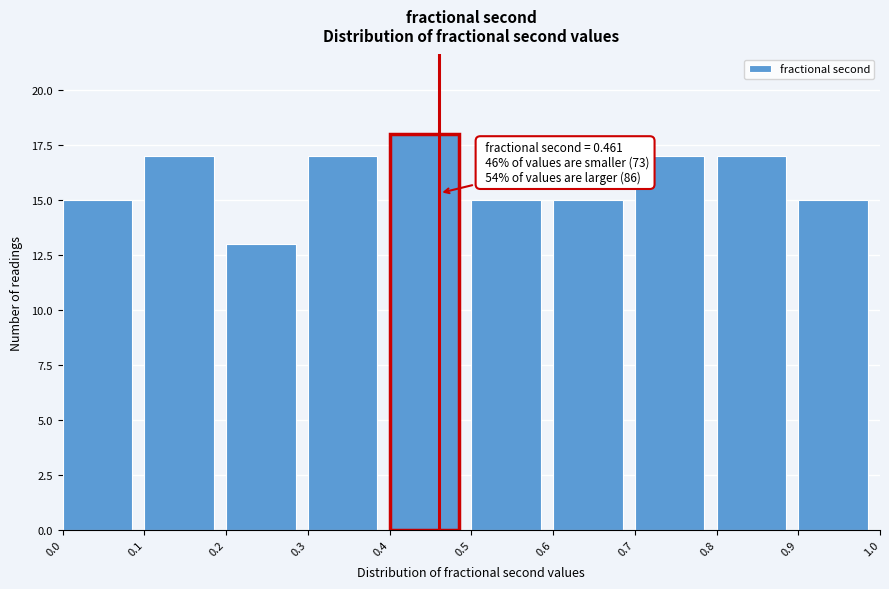

Over which range of the x-axis is the bar tallest?

0.4 to 0.5